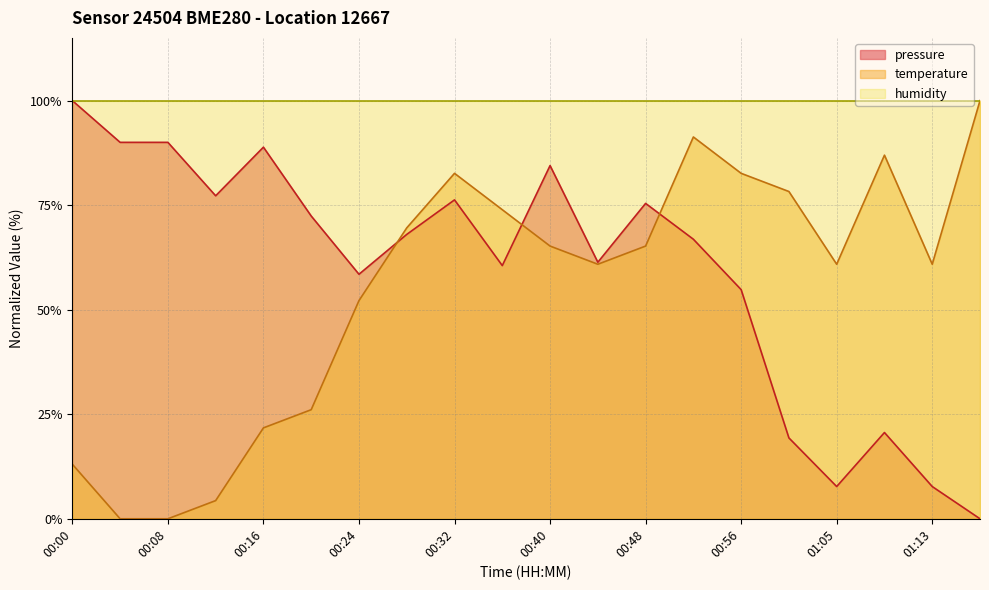

What is the label of the 11th point from the left?

00:40